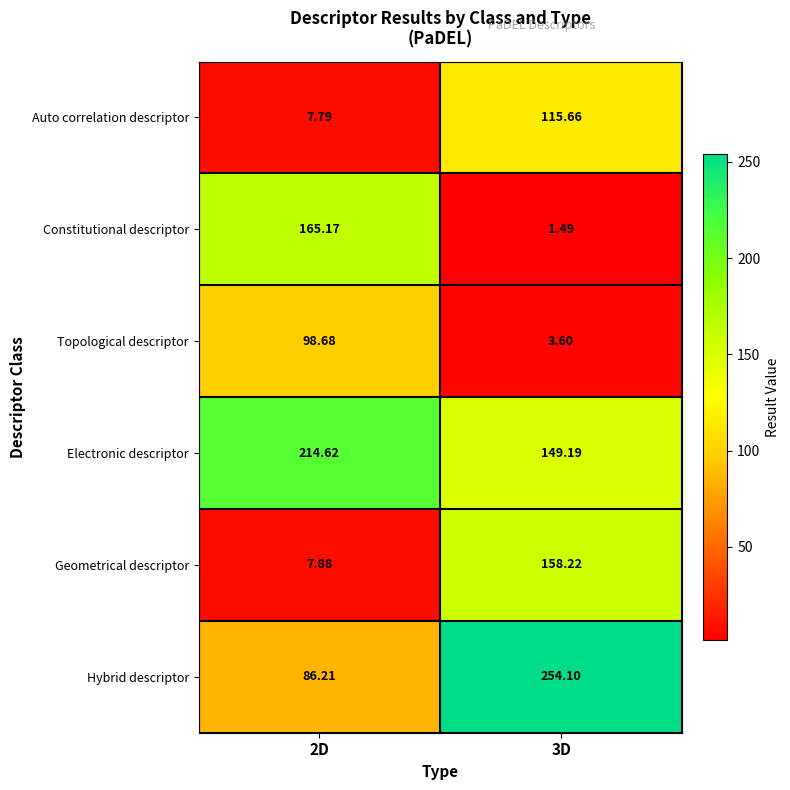

How many categories are shown in the chart?

2